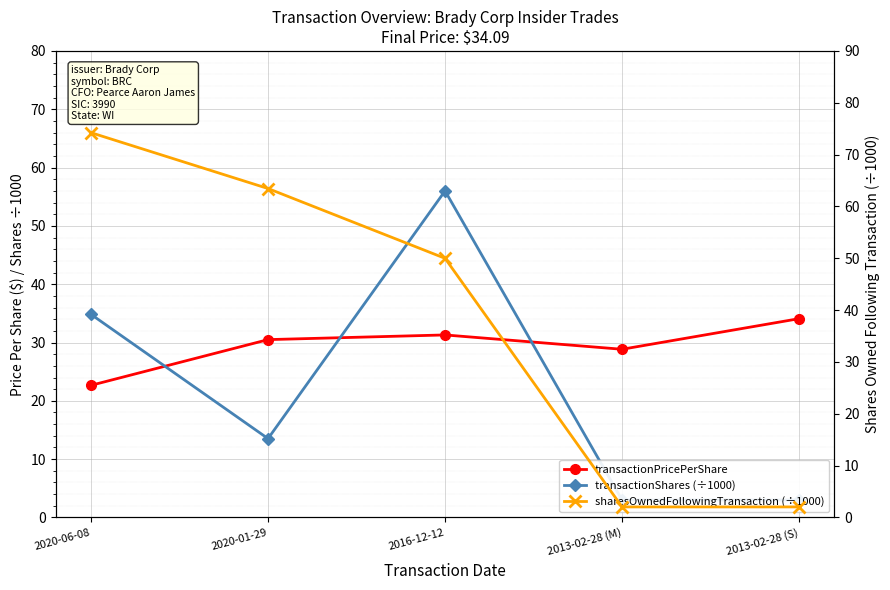

True or false: sharesOwnedFollowingTransaction (÷1000) and transactionShares (÷1000) cross at least once.

True